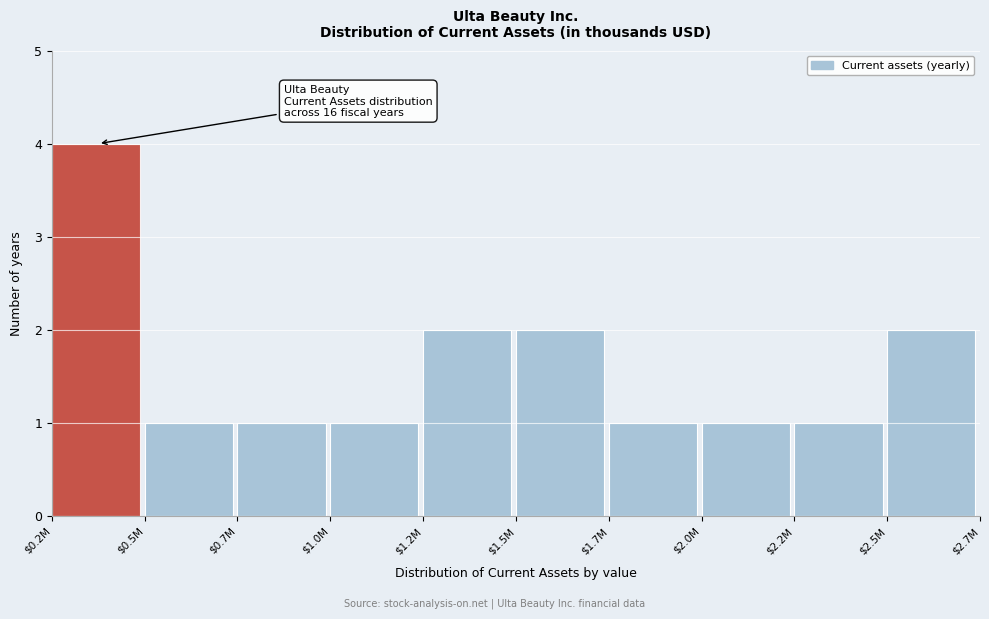

Reading right to left, list all the values displayed in this chart.

2	1	1	1	2	2	1	1	1	4